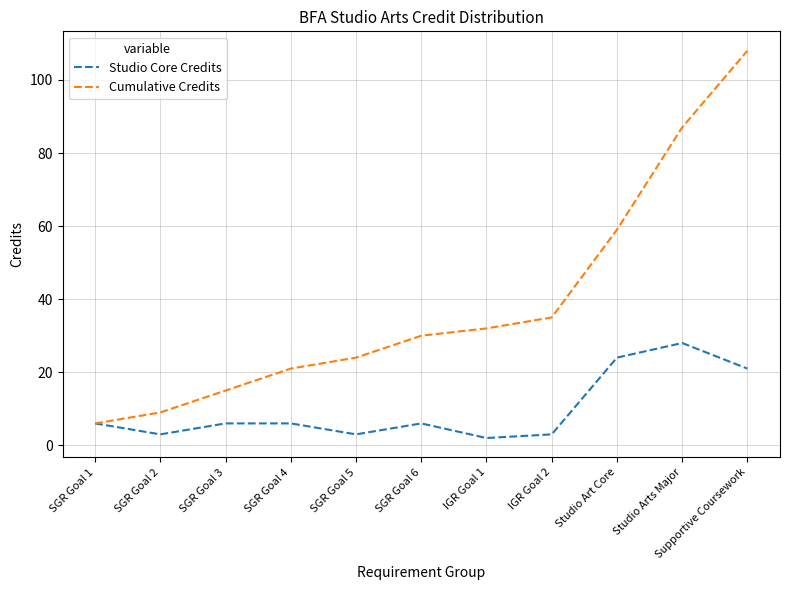

At which label does Cumulative Credits reach its peak?

Supportive Coursework